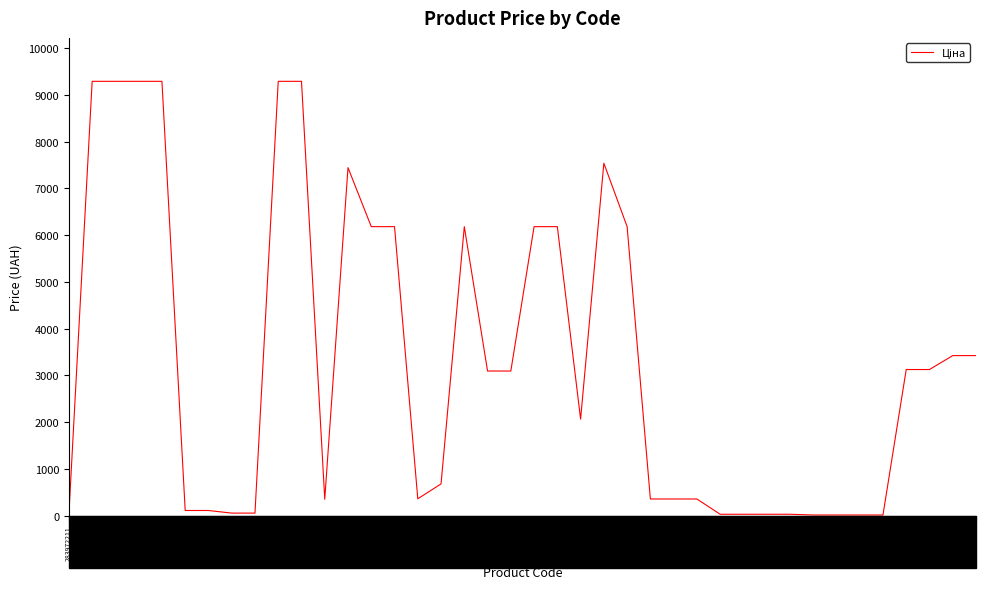

What is the maximum value shown in the chart?

9290.5